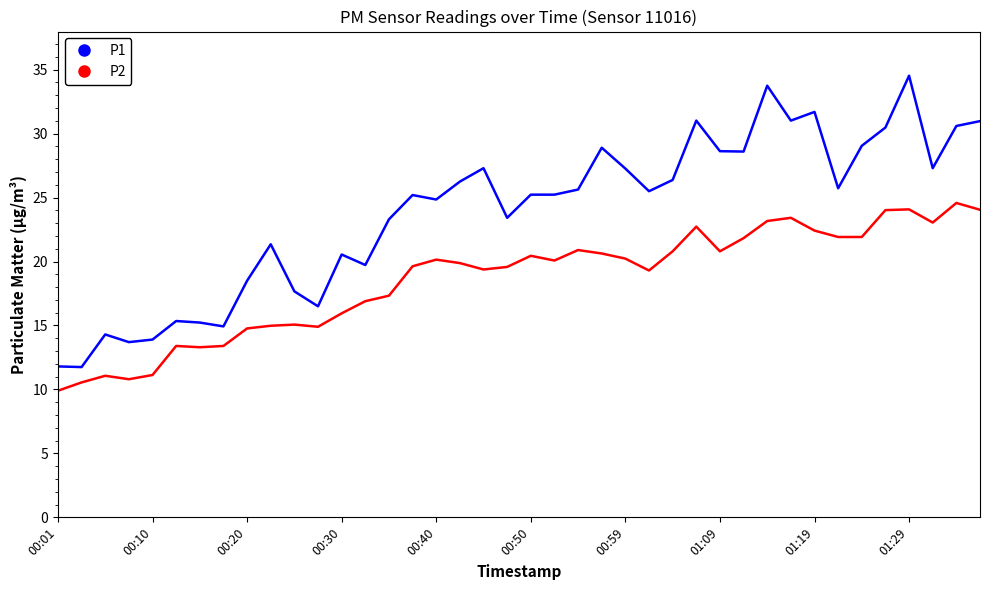

What is the average value of the P1 series?

23.8